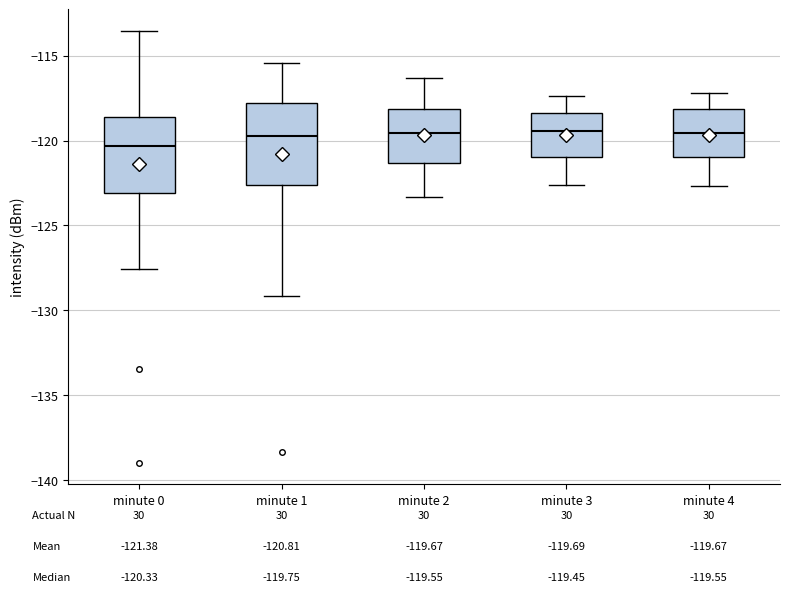

Which box has the lowest median line?

minute 0